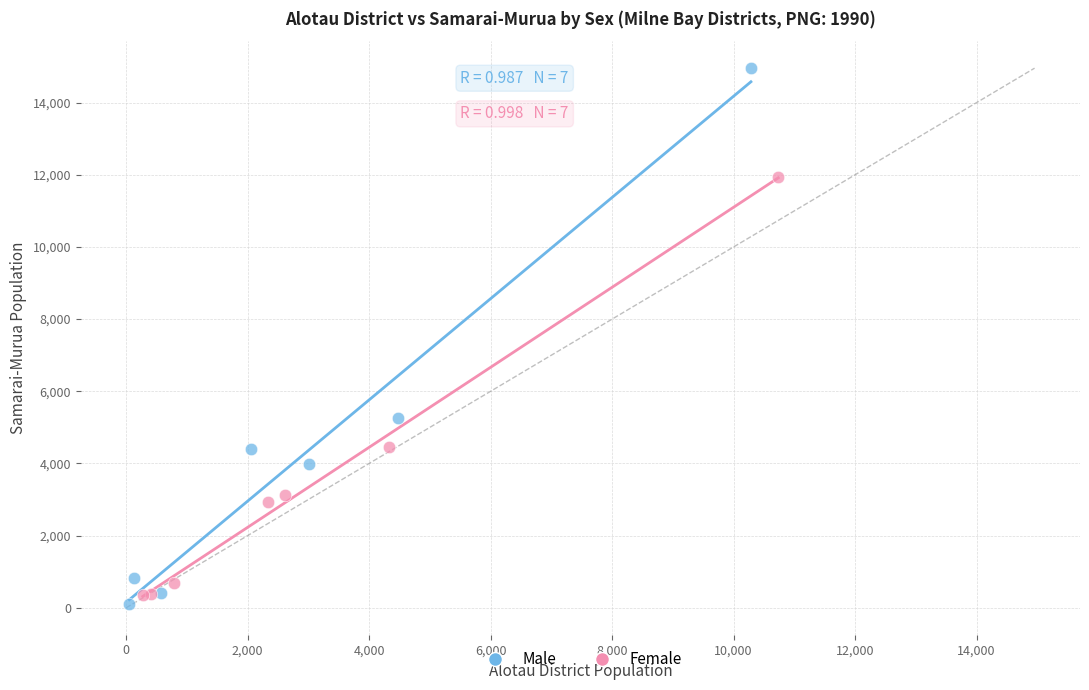

What are all the series names shown in the legend?

Male, Female